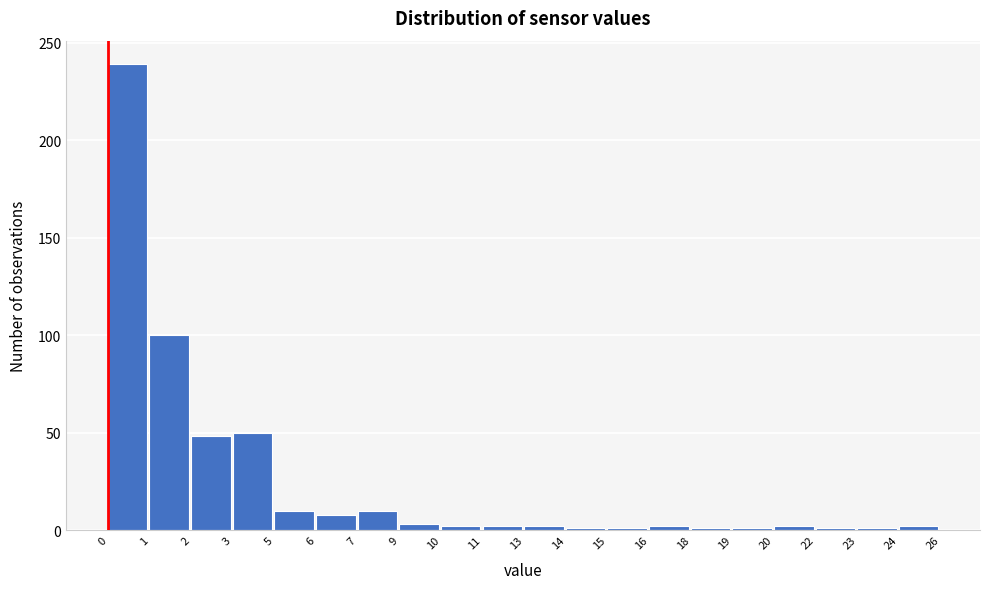

What is the difference between the second highest and second lowest values?

99